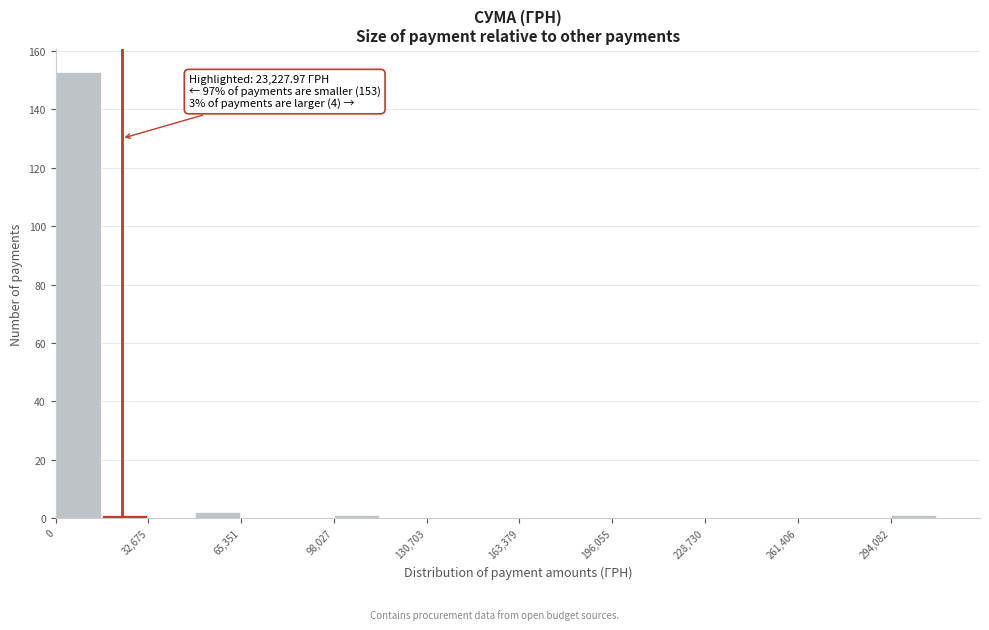

Read against the x-axis, roughly where is the centre of the tallest bar?

10000